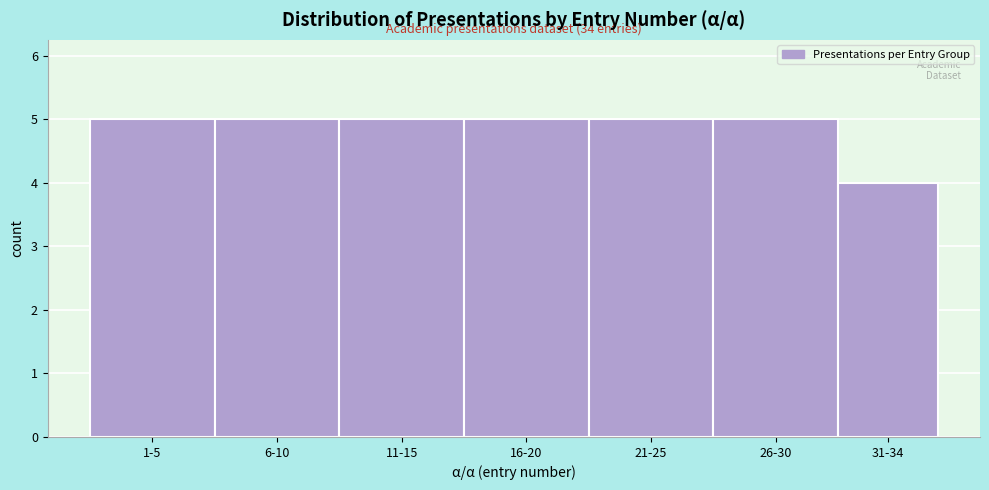

Reading left to right, what are all the values shown in this chart?

1-5=5	6-10=5	11-15=5	16-20=5	21-25=5	26-30=5	31-34=4